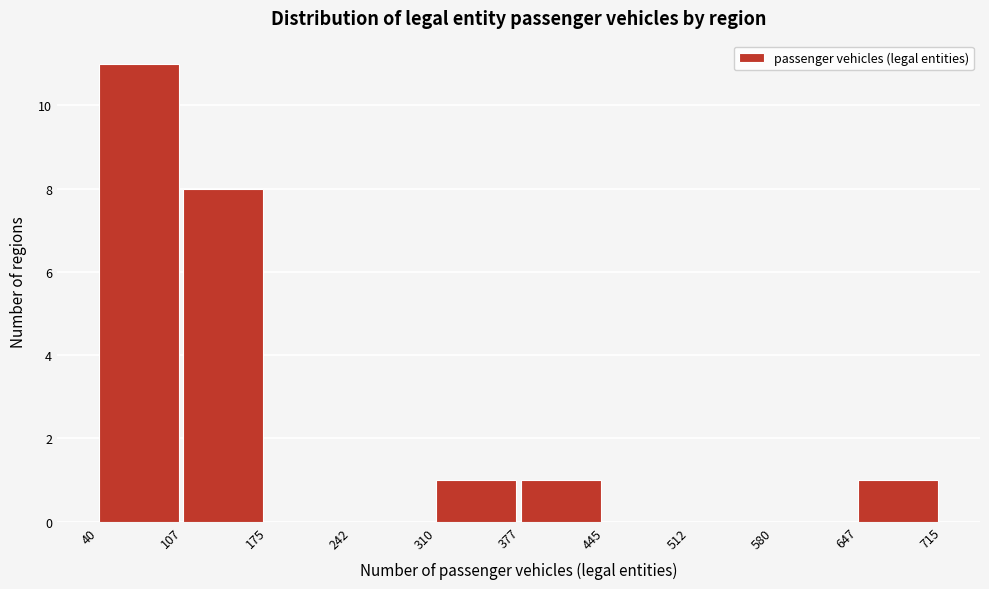

Over which range of the x-axis is the bar tallest?

40 to 107